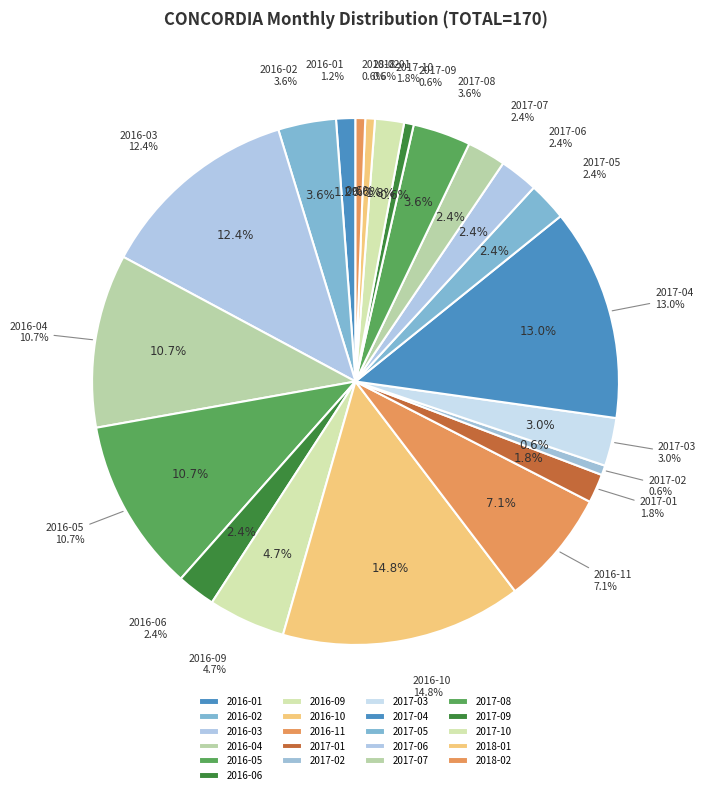

Which category has the biggest portion of the pie?

2016-10